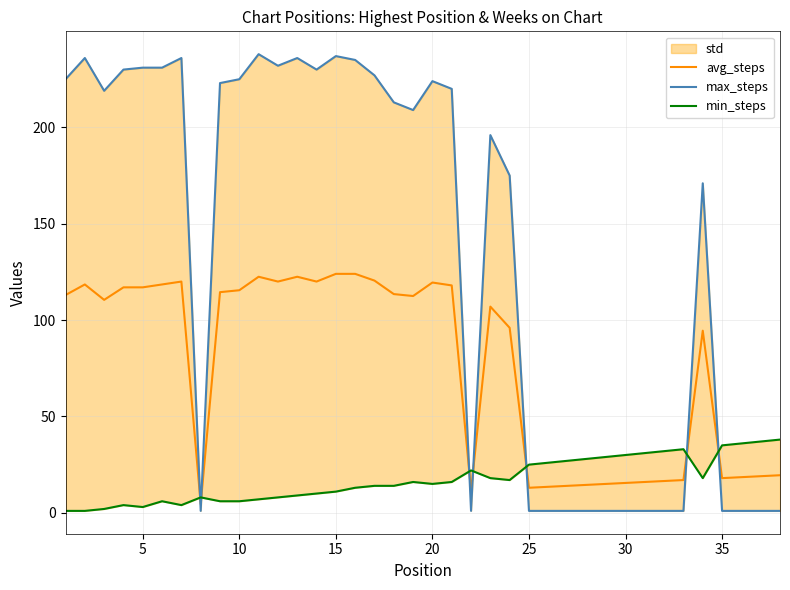

In max_steps, how many points are higher than both neighbors (excluding endpoints)?

8